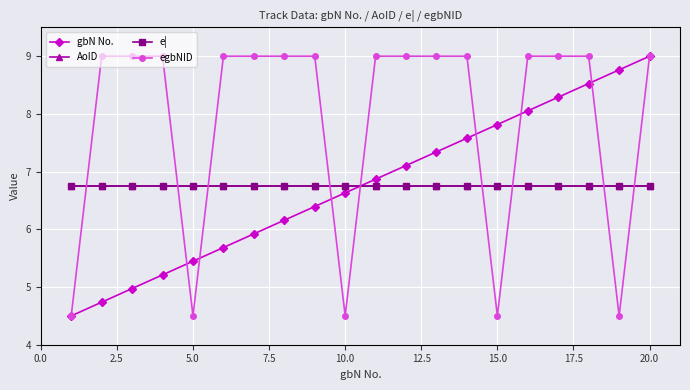

Reading right to left, extract all data points from this chart.

gbN No.: 9.0	8.8	8.5	8.3	8.1	7.8	7.6	7.3	7.1	6.9	6.6	6.4	6.2	5.9	5.7	5.4	5.2	5.0	4.7	4.5
AoID: 6.8	6.8	6.8	6.8	6.8	6.8	6.8	6.8	6.8	6.8	6.8	6.8	6.8	6.8	6.8	6.8	6.8	6.8	6.8	6.8
e|: 6.8	6.8	6.8	6.8	6.8	6.8	6.8	6.8	6.8	6.8	6.8	6.8	6.8	6.8	6.8	6.8	6.8	6.8	6.8	6.8
egbNID: 9.0	4.5	9.0	9.0	9.0	4.5	9.0	9.0	9.0	9.0	4.5	9.0	9.0	9.0	9.0	4.5	9.0	9.0	9.0	4.5